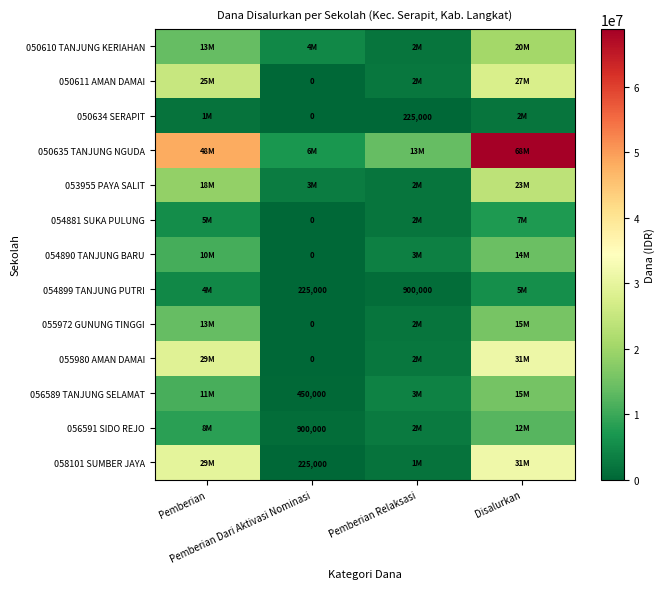

True or false: 054890 TANJUNG BARU has a value of 5771788 at Pemberian Relaksasi.

False